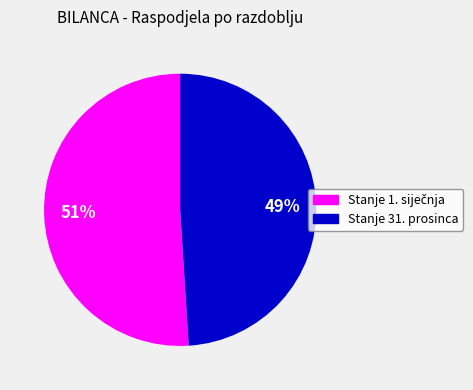

Which category has the smallest portion of the pie?

Stanje 31. prosinca